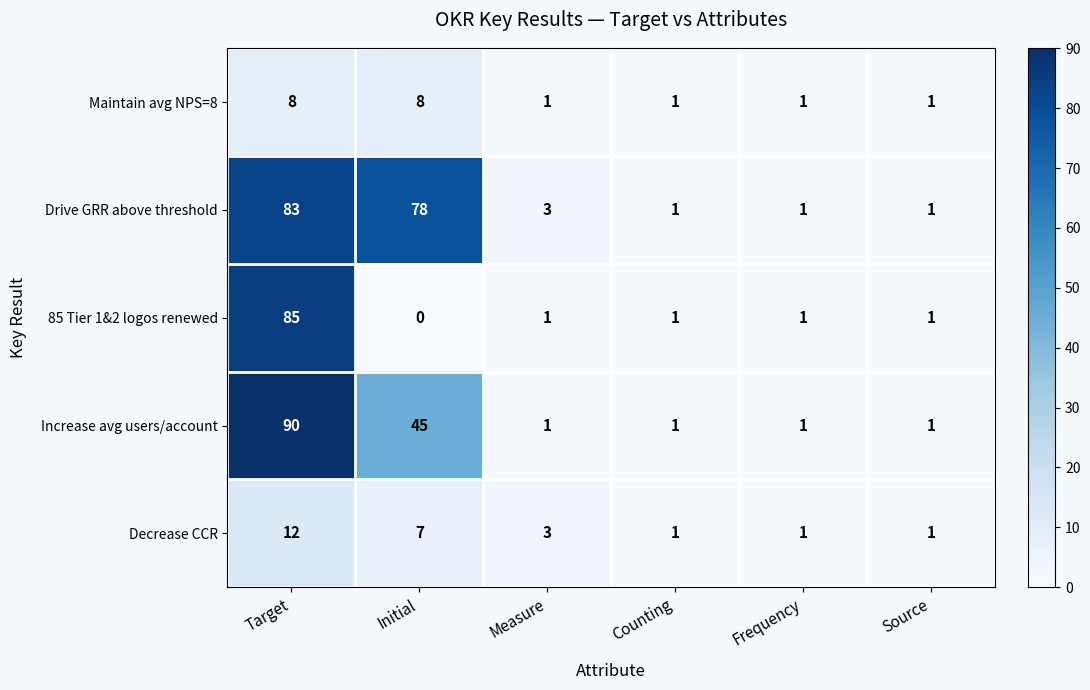

The value of Decrease CCR at Frequency is 1. True or false?

True